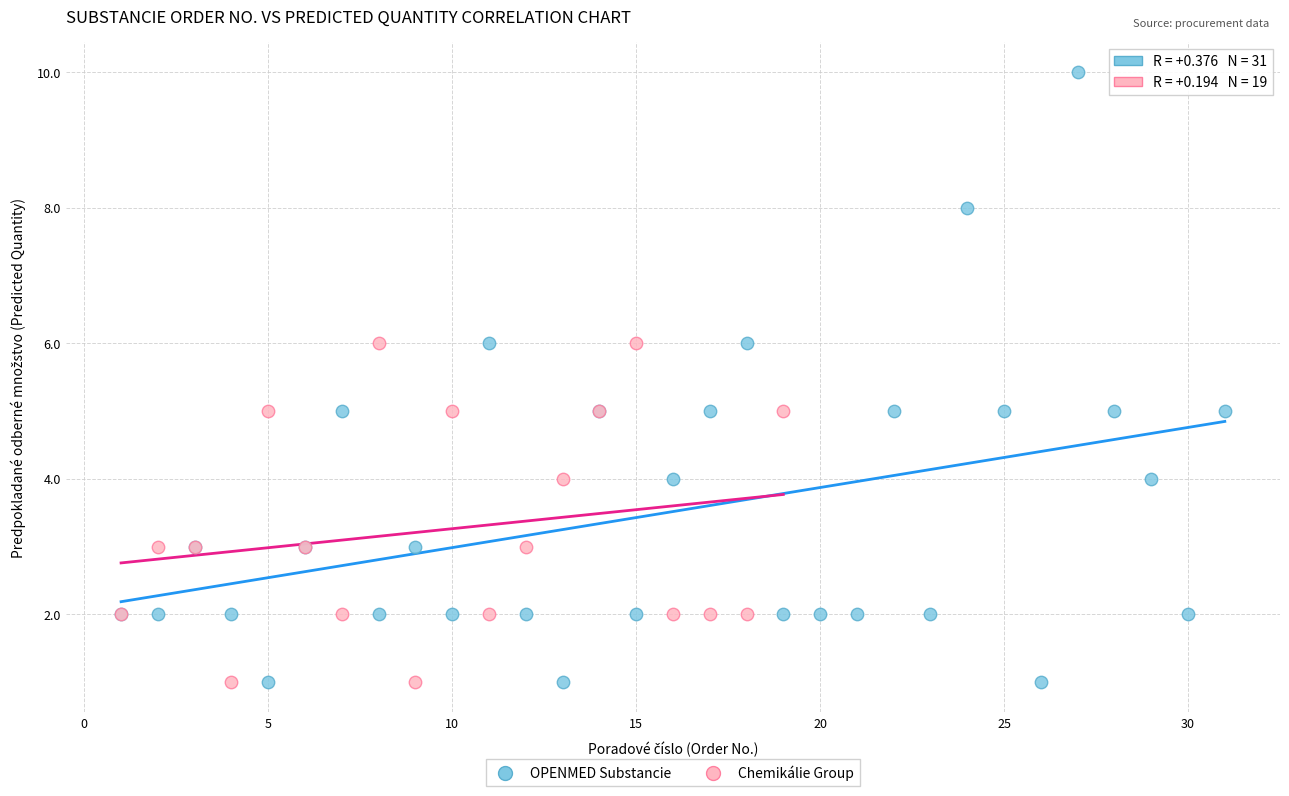

Which series has the largest Y range (max minus min)?

OPENMED Substancie